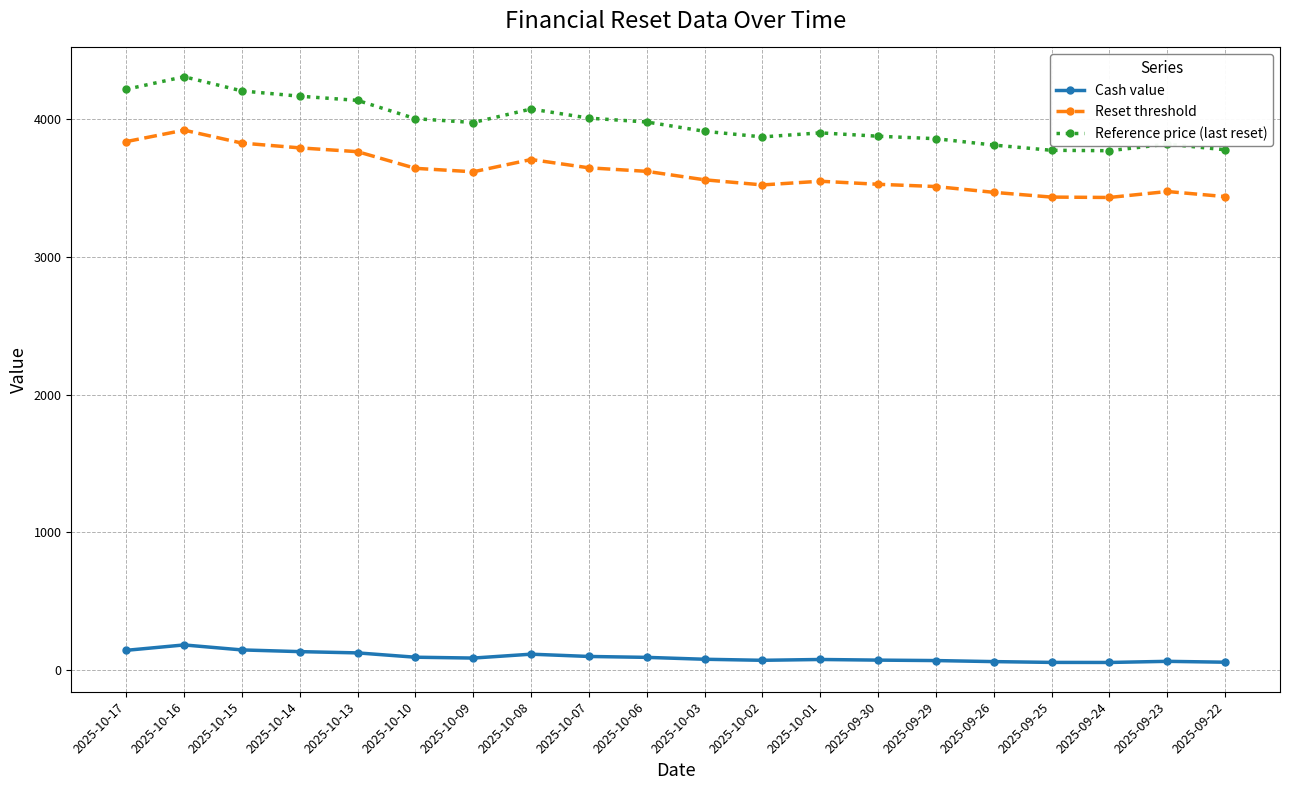

At which label does Reference price (last reset) first exceed 3972?

2025-10-17